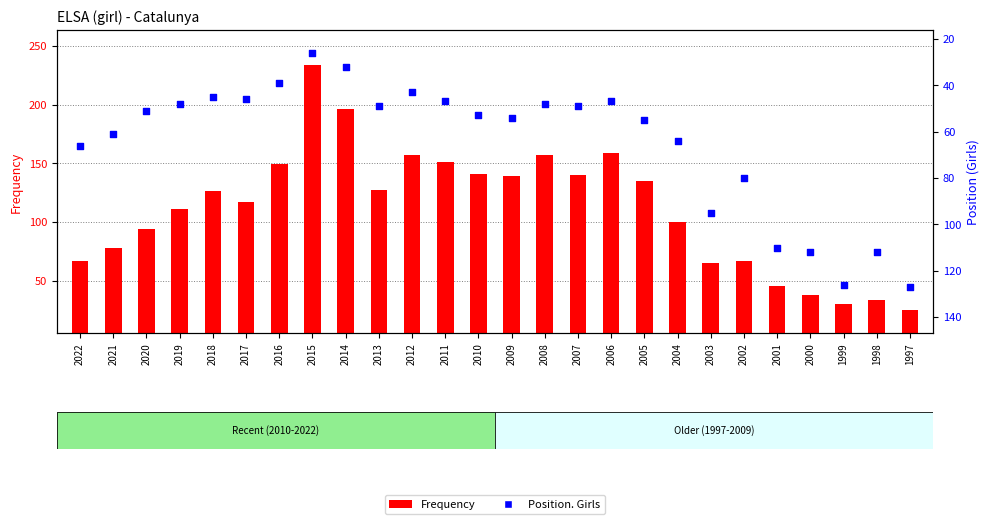

Which series has the largest Y range (max minus min)?

Frequency